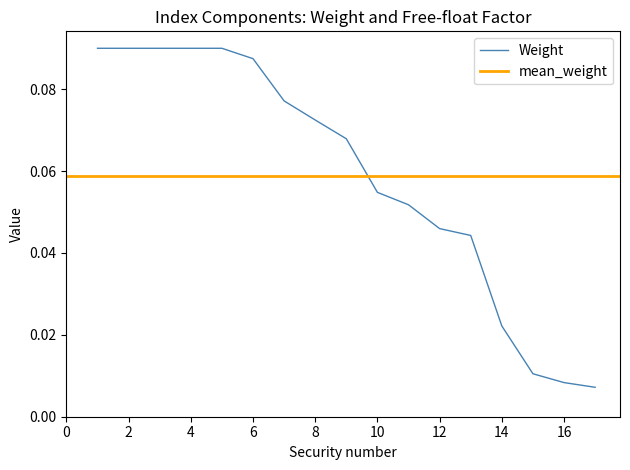

Is this an area chart (filled region under the line)?

No